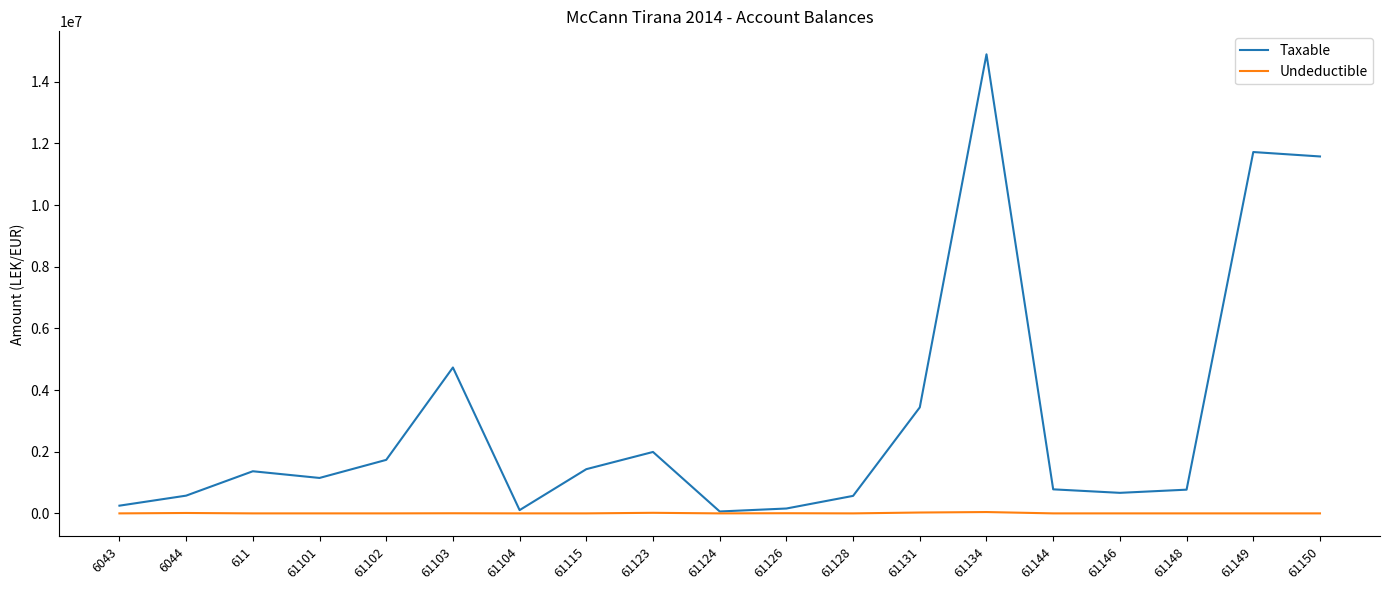

What is the sum of the Taxable values at 61103 and 61126?

4889136.9